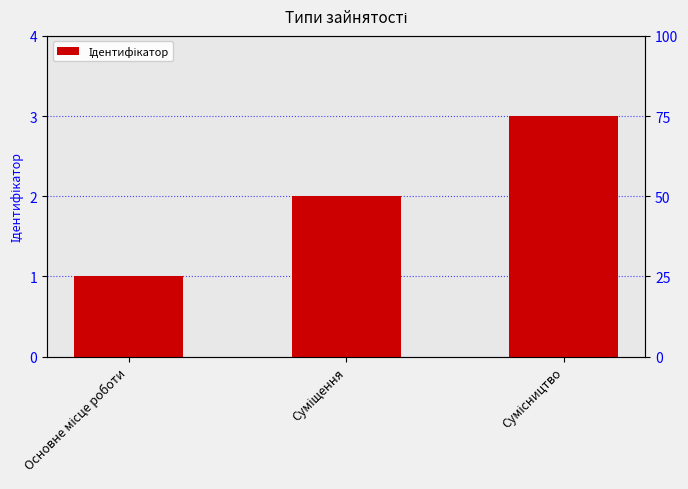

Rank the categories by value from lowest to highest.

Основне місце роботи, Суміщення, Сумісництво